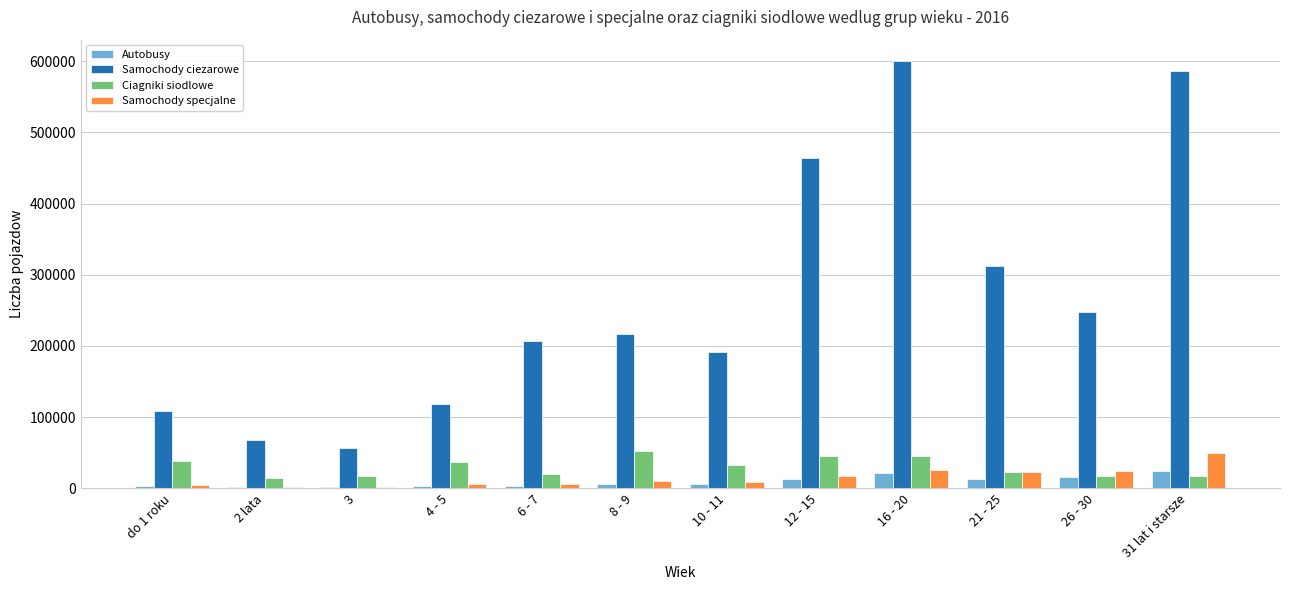

What is the maximum value for Samochody specjalne?

49292